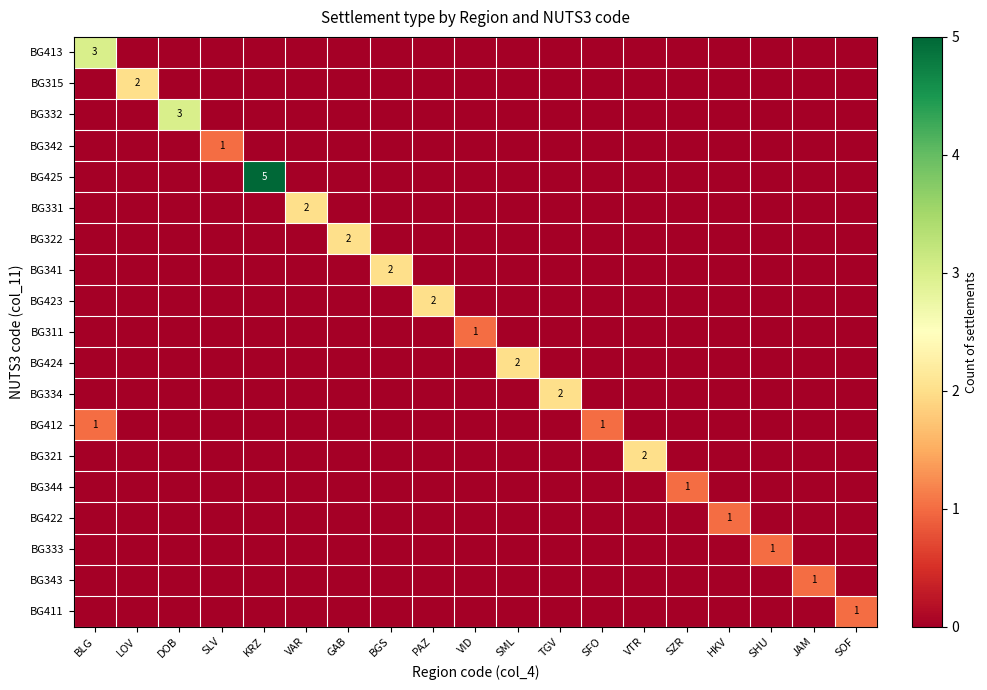

At which label is BG425 closest to 2?

BLG